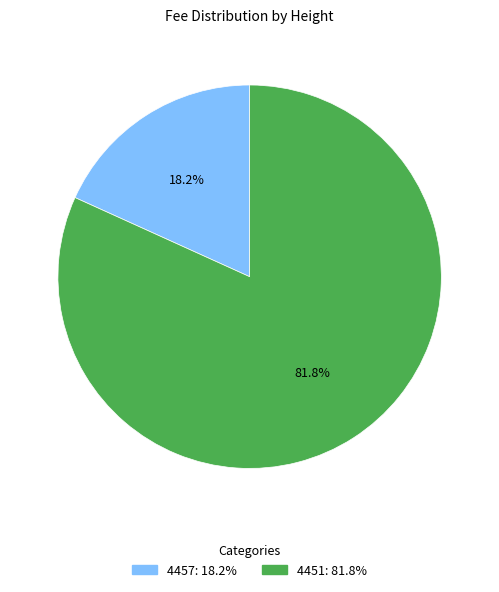

Which has a higher value, 4451 or 4457?

4451